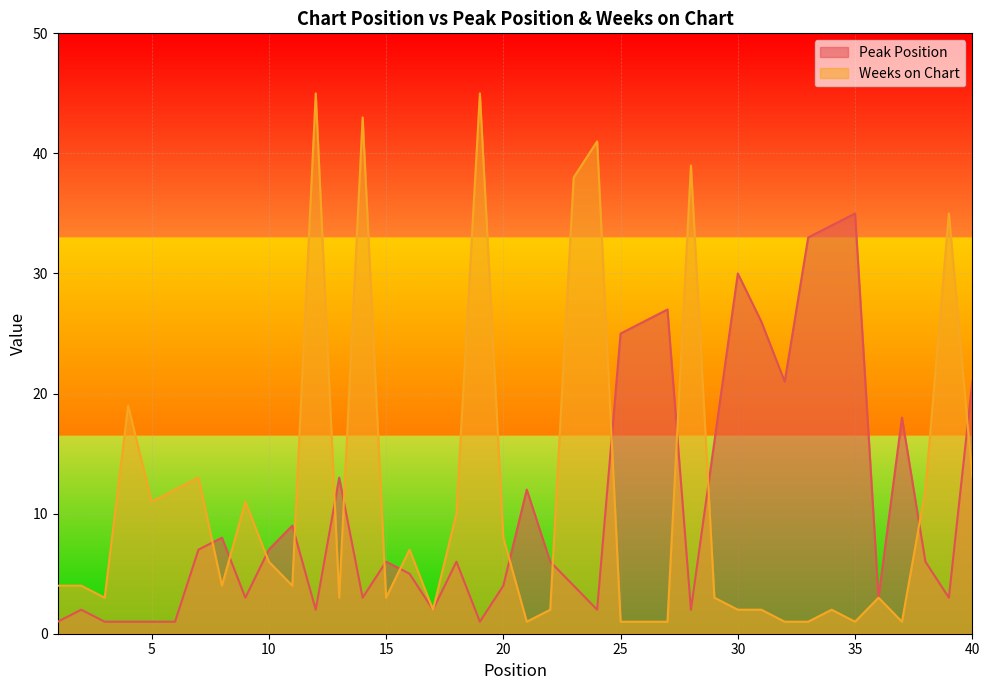

Is the value of Peak Position at 1 greater than the value of Weeks on Chart at 31?

No